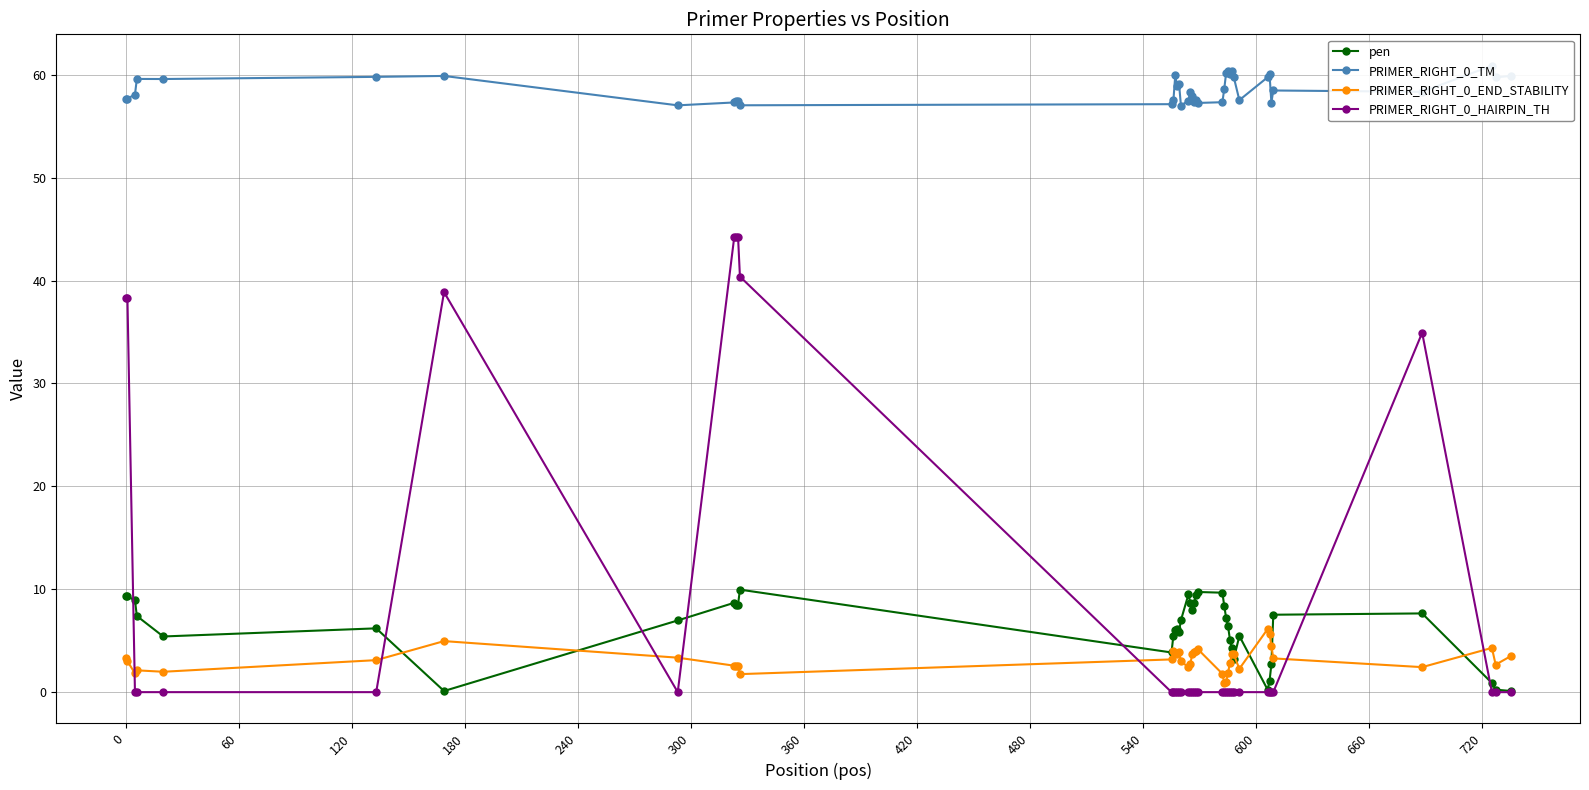

What is the value of the PRIMER_RIGHT_0_TM point at the 8th from the left?

57.0